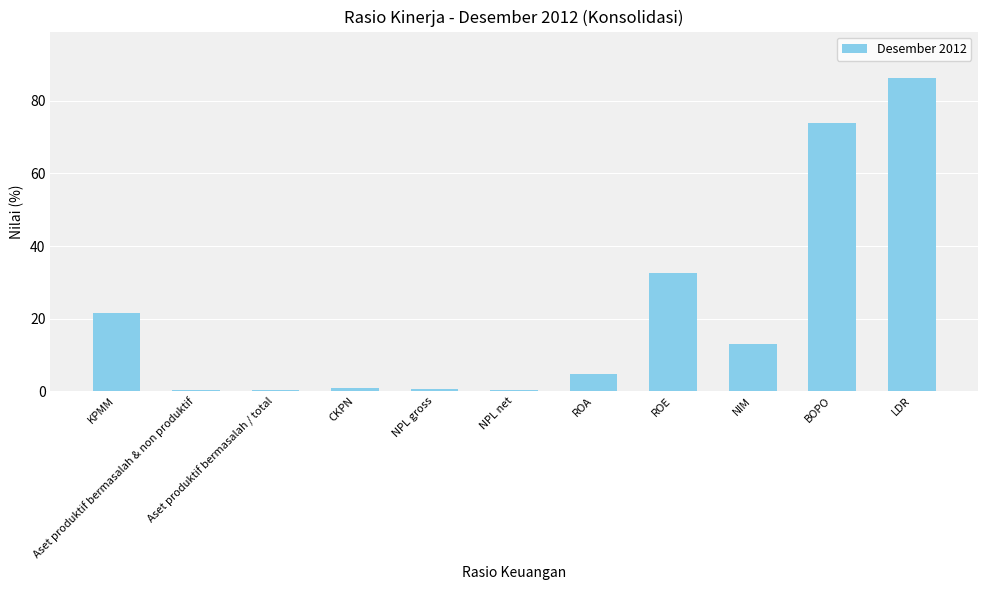

What is the label of the 10th bar from the right?

Aset produktif bermasalah & non produktif